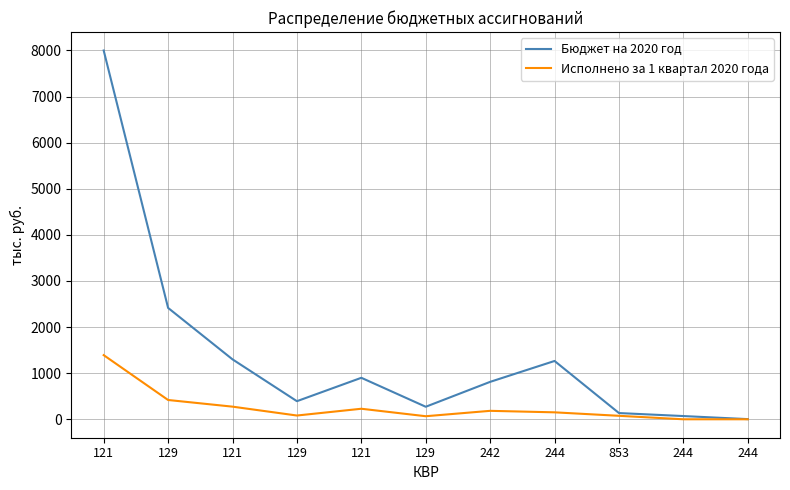

What is the total value across all series at 244?

1415.7